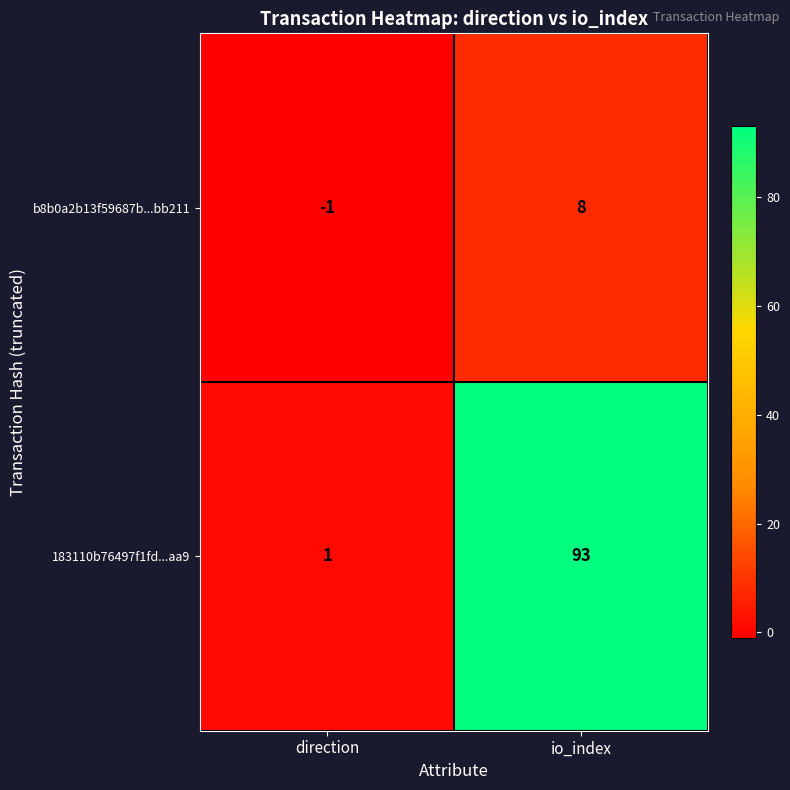

Rank the series by their maximum value, from lowest to highest.

b8b0a2b13f59687b...bb211, 183110b76497f1fd...aa9